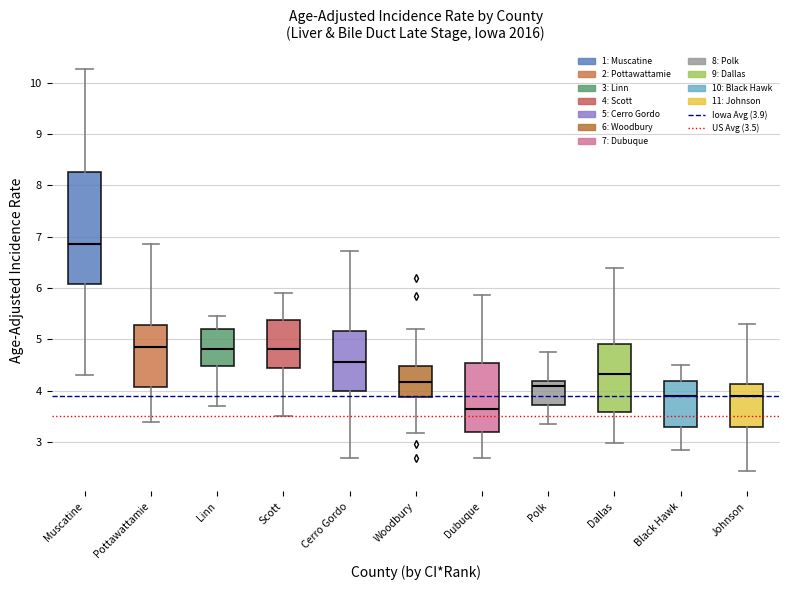

Which box's median line is the lowest?

Dubuque